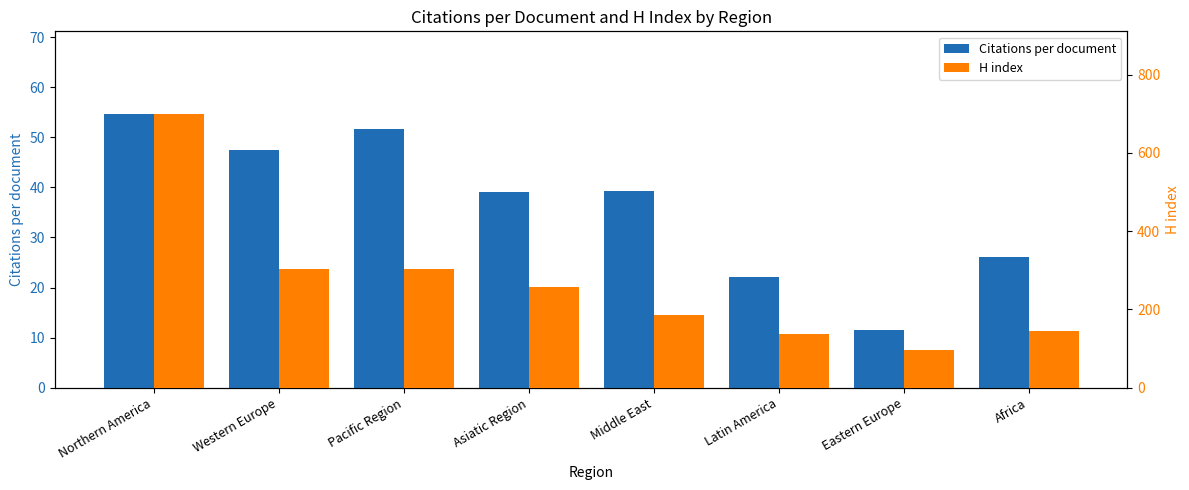

Is it true that H index equals 700.5 at Northern America?

True